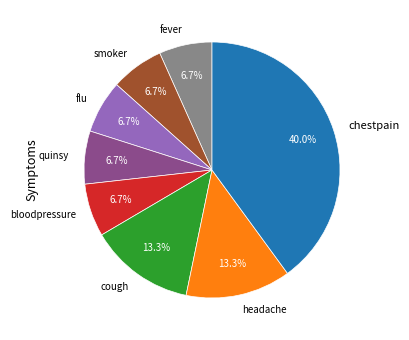

Which slice is the largest?

chestpain